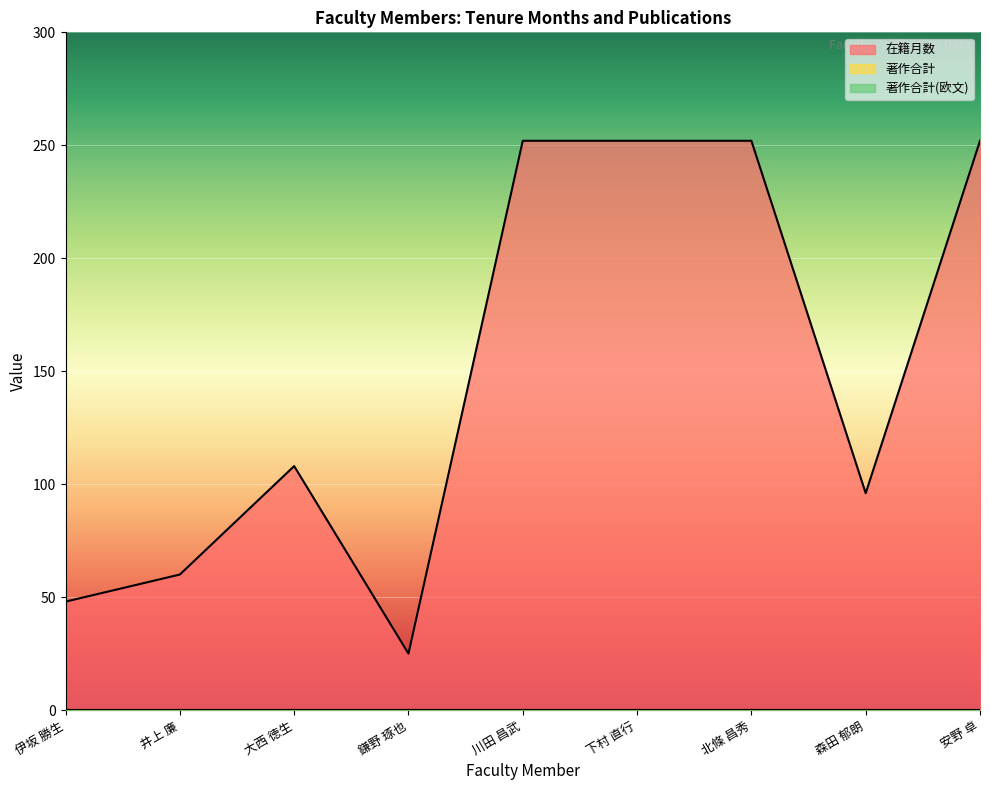

Reading left to right, list all the values displayed in this chart.

在籍月数: 48	60	108	25	252	252	252	96	252
著作合計: 0	0	0	0	0	0	0	0	0
著作合計(欧文): 0	0	0	0	0	0	0	0	0